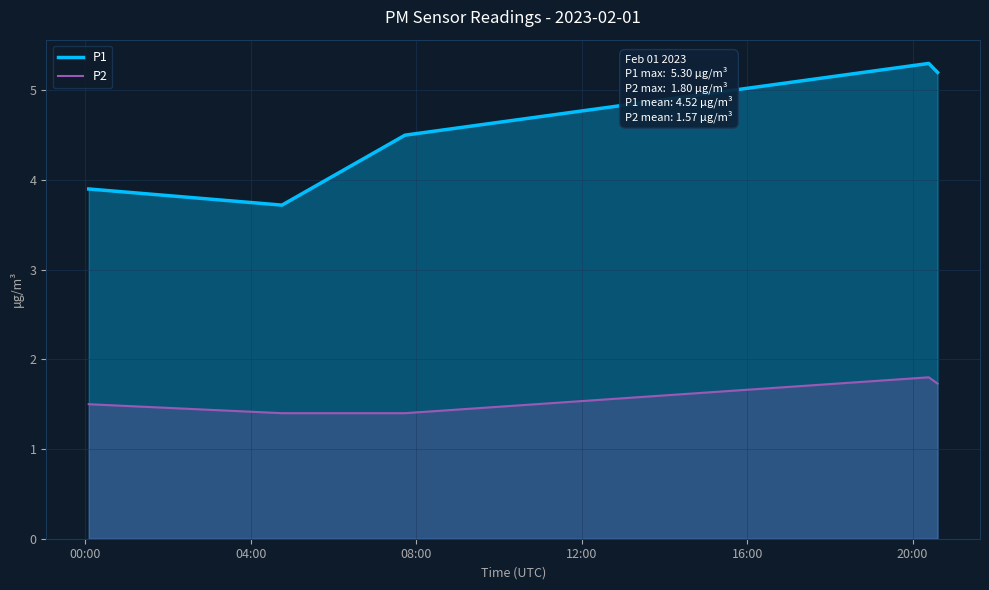

True or false: P1 and P2 cross at least once.

False